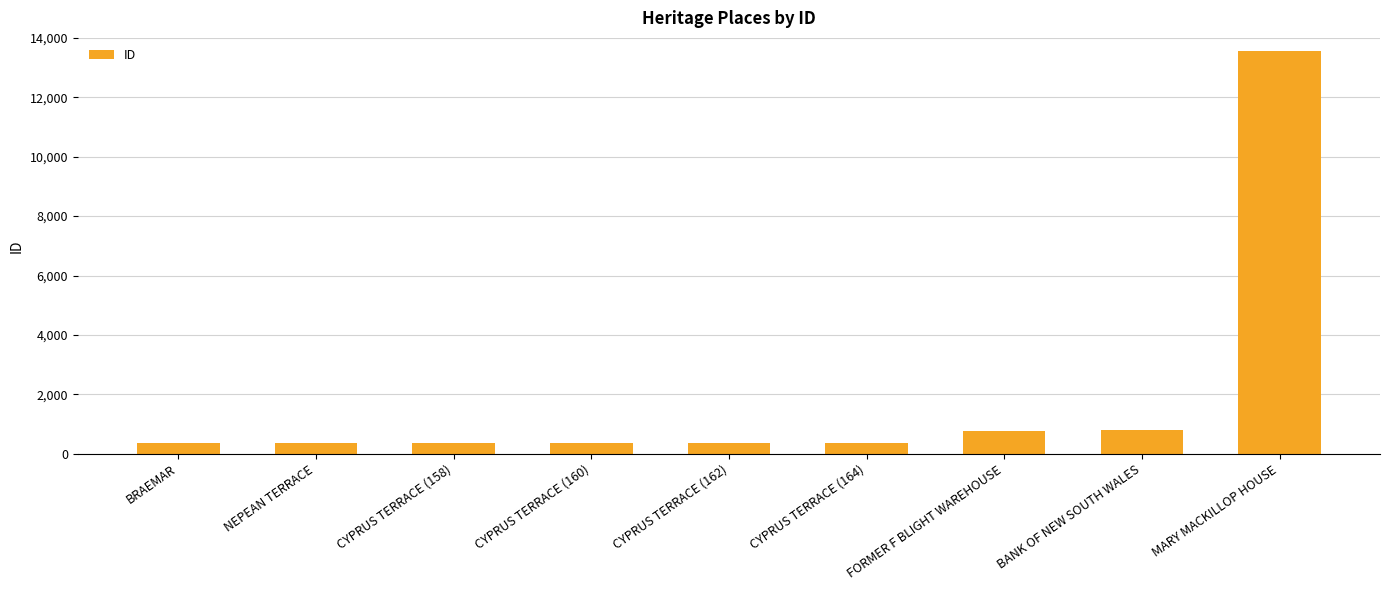

What is the minimum value shown in the chart?

361